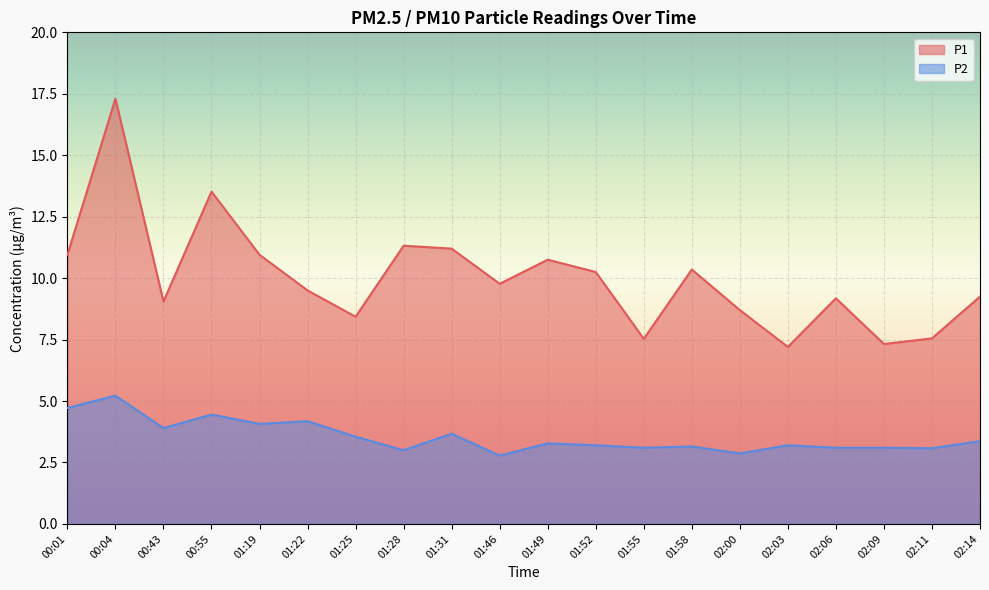

What is the approximate value of P2 at 00:01?

4.7